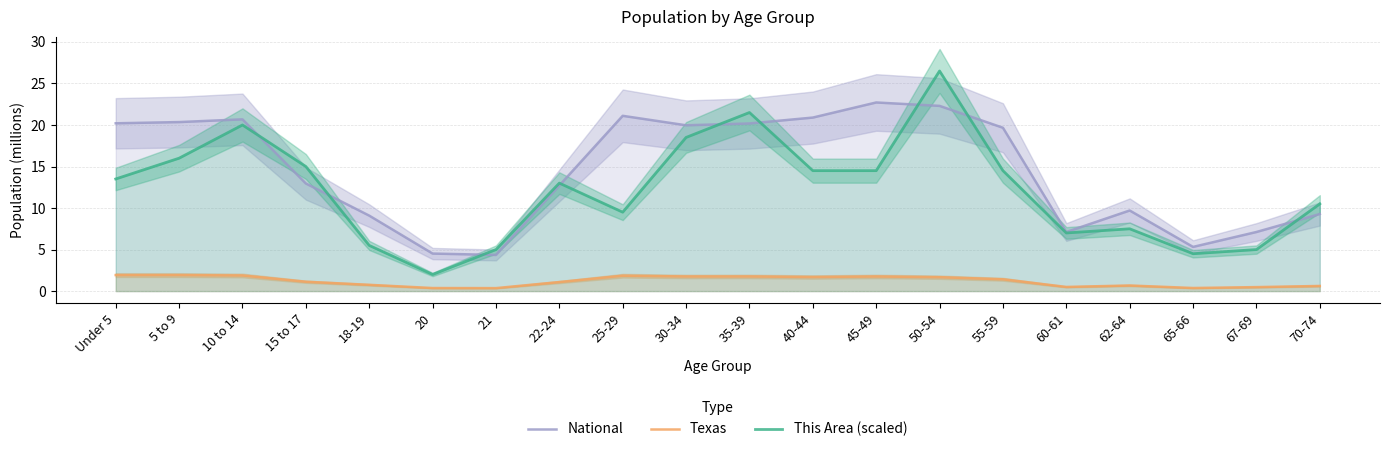

List the series in order of their overall mean, highest first.

National, This Area (scaled), Texas